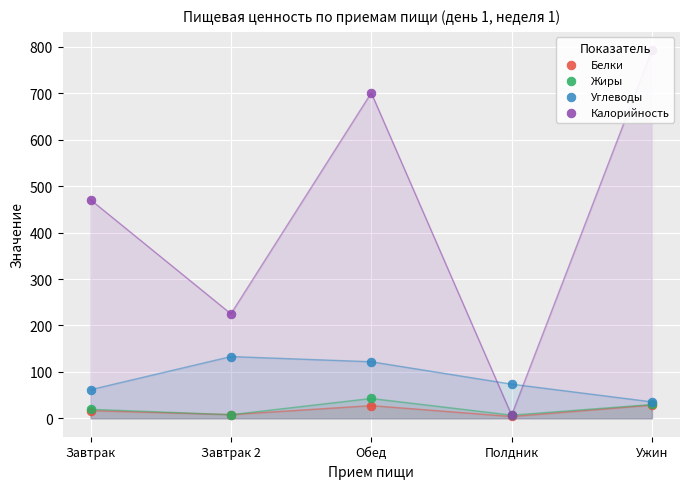

What are all the series names shown in the legend?

Белки, Жиры, Углеводы, Калорийность